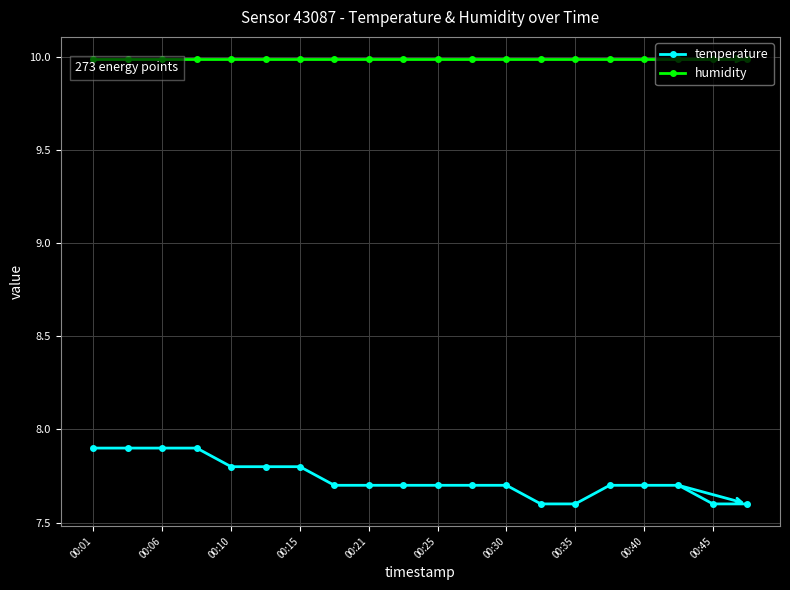

What is the average value of the humidity series?

10.0